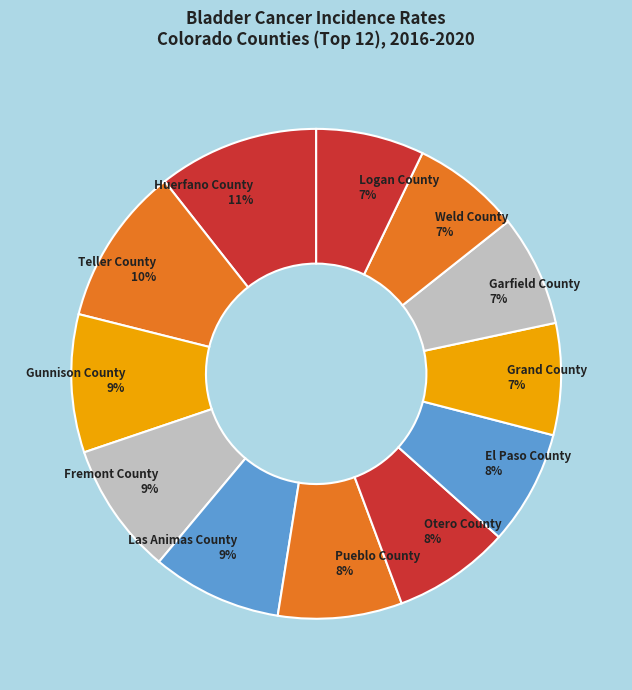

Does Las Animas County represent more than half of the total?

No